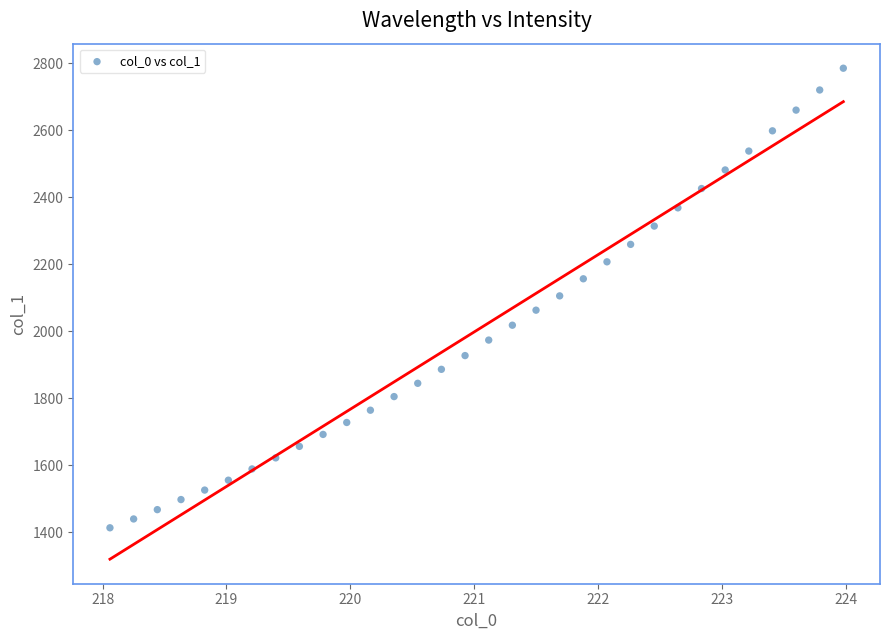

What is the range of Y values (max minus min)?

1372.1